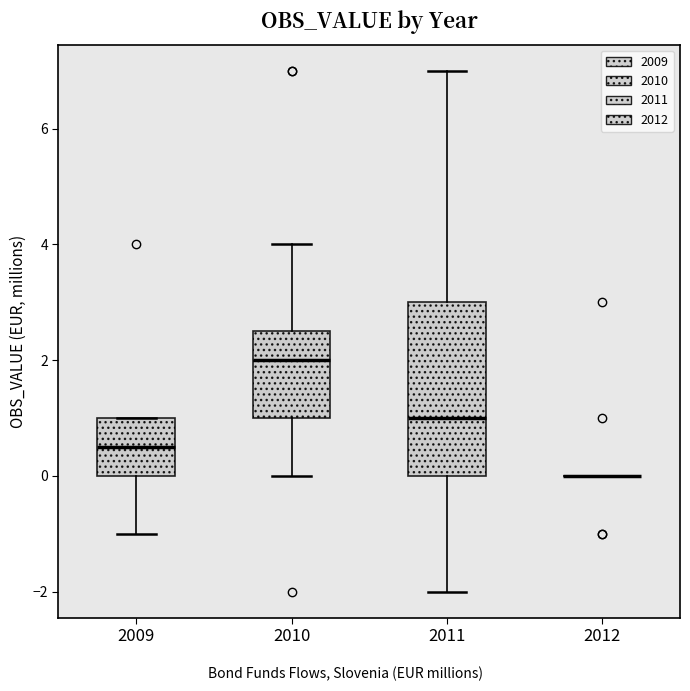

Reading left to right, read every box against the y-axis: the position of its median line, the range the box covers, and the ends of its whiskers. The values are not printed on the chart, so give them approximately, as read against the axis.

2009: median 0.6, box 0.0 to 1.0, whiskers -1.0 to 1.0
2010: median 2.0, box 1.0 to 2.6, whiskers 0.0 to 4.0
2011: median 1.0, box 0.0 to 3.0, whiskers -2.0 to 7.0
2012: box collapsed to a line at 0.0, whiskers 0.0 to 0.0